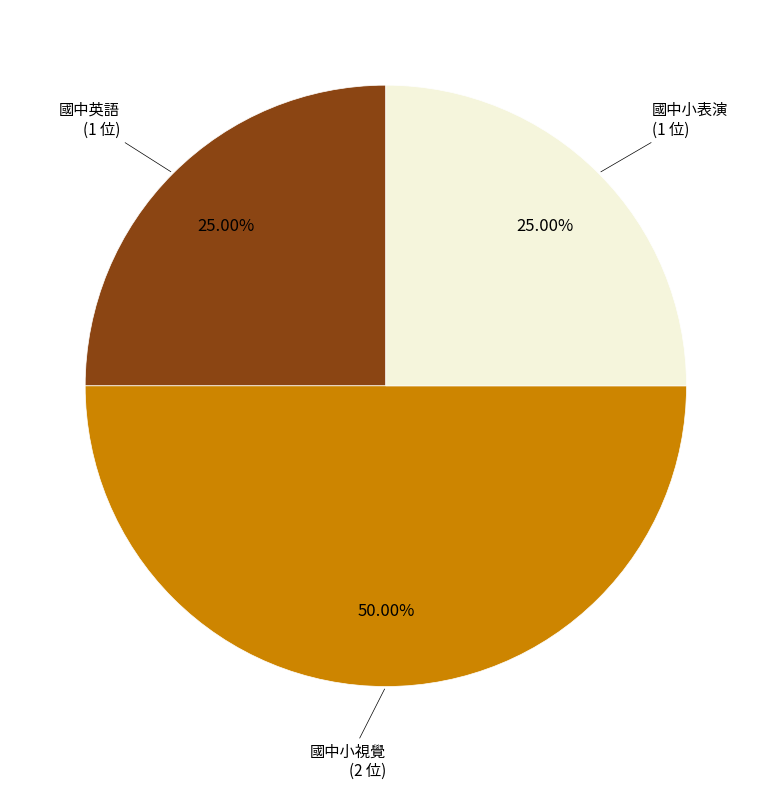

To the nearest percent, what is the difference between the largest and smallest slice percentages?

25%